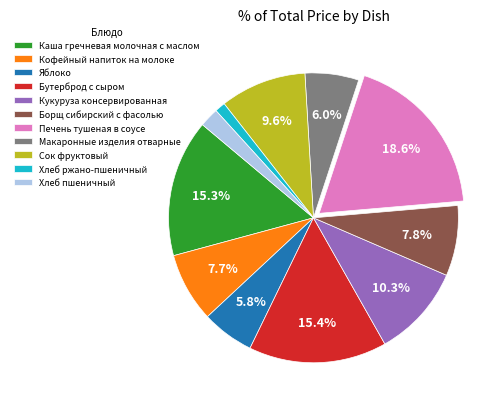

What portion of the pie excludes Макаронные изделия отварные?

94.0%